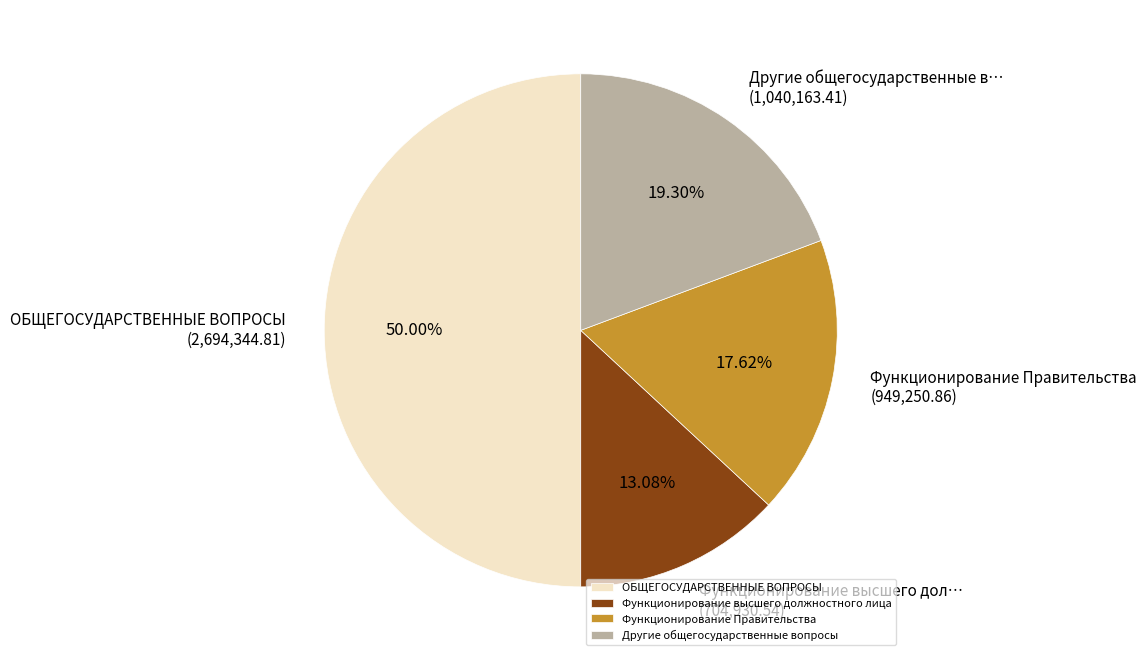

Between Функционирование Правительства and Другие общегосударственные вопросы, which is larger?

Другие общегосударственные вопросы